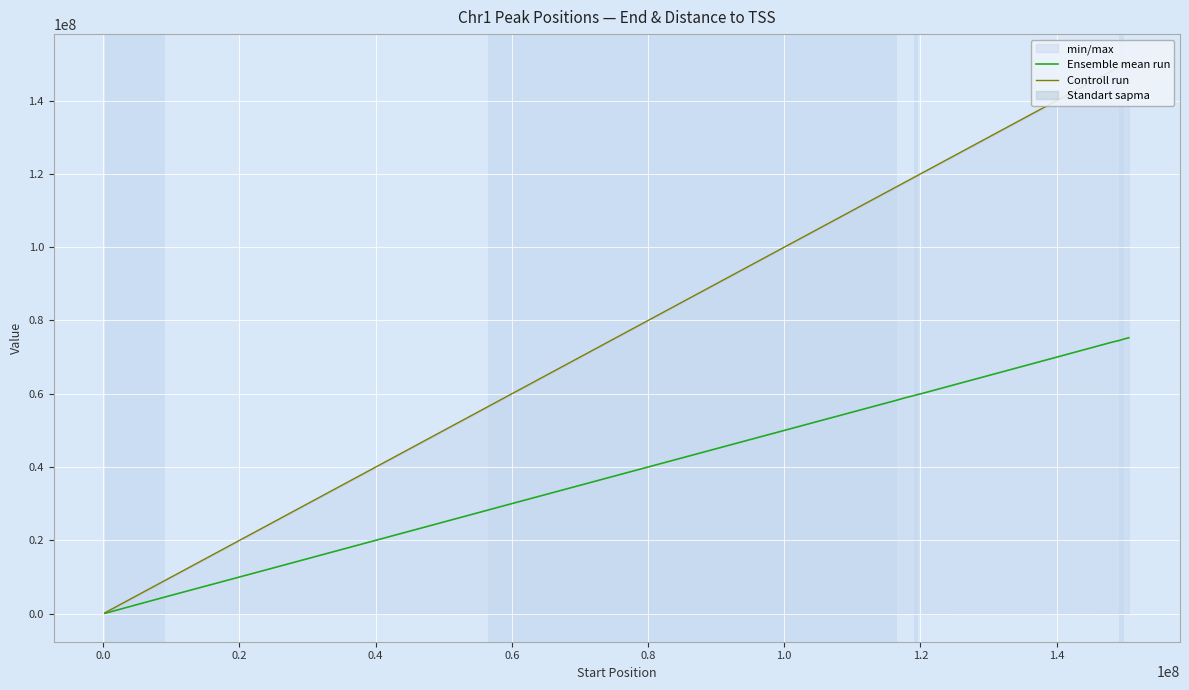

What is the difference between the maximum and minimum values in the Controll run series?

150328442.0